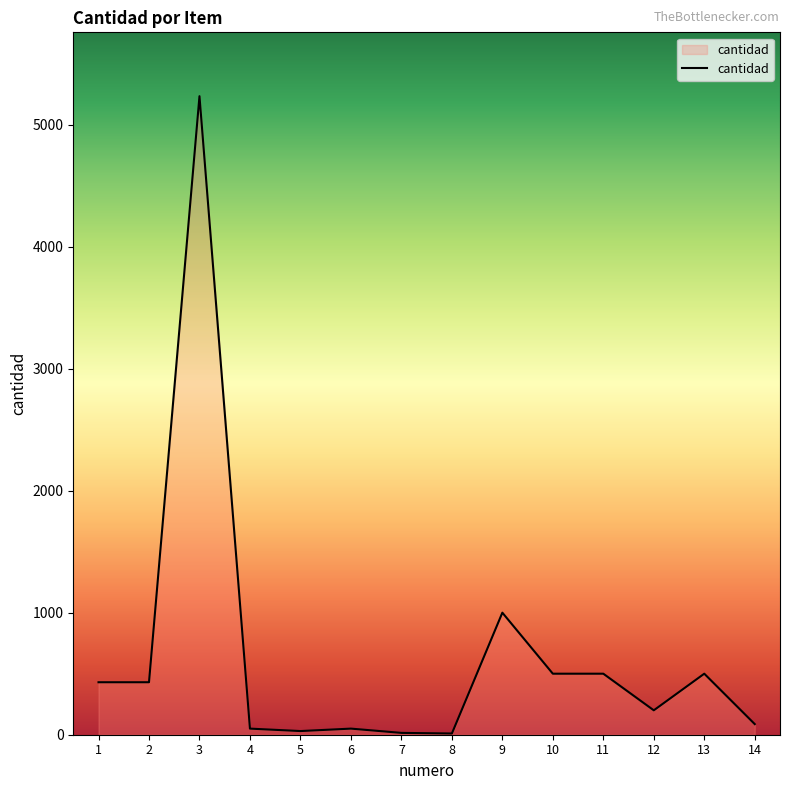

What is the average value?

645